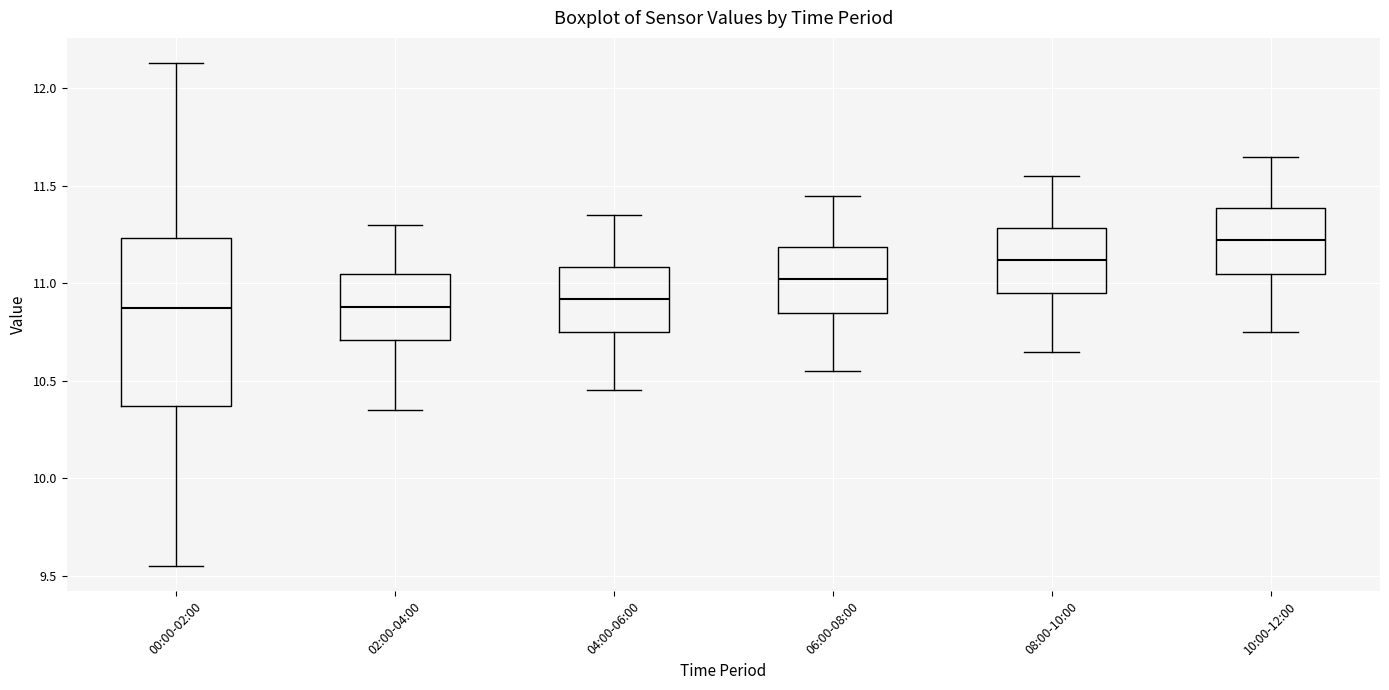

Reading left to right, transcribe this box plot: for each box, give where its median line is, the range the box spans, and where its two whiskers end, as read against the y-axis. The values are not printed on the chart, so give them approximately, as read against the axis.

00:00-02:00: median 10.90, box 10.35 to 11.25, whiskers 9.55 to 12.15
02:00-04:00: median 10.90, box 10.70 to 11.05, whiskers 10.35 to 11.30
04:00-06:00: median 10.90, box 10.75 to 11.10, whiskers 10.45 to 11.35
06:00-08:00: median 11.00, box 10.85 to 11.20, whiskers 10.55 to 11.45
08:00-10:00: median 11.10, box 10.95 to 11.30, whiskers 10.65 to 11.55
10:00-12:00: median 11.20, box 11.05 to 11.40, whiskers 10.75 to 11.65